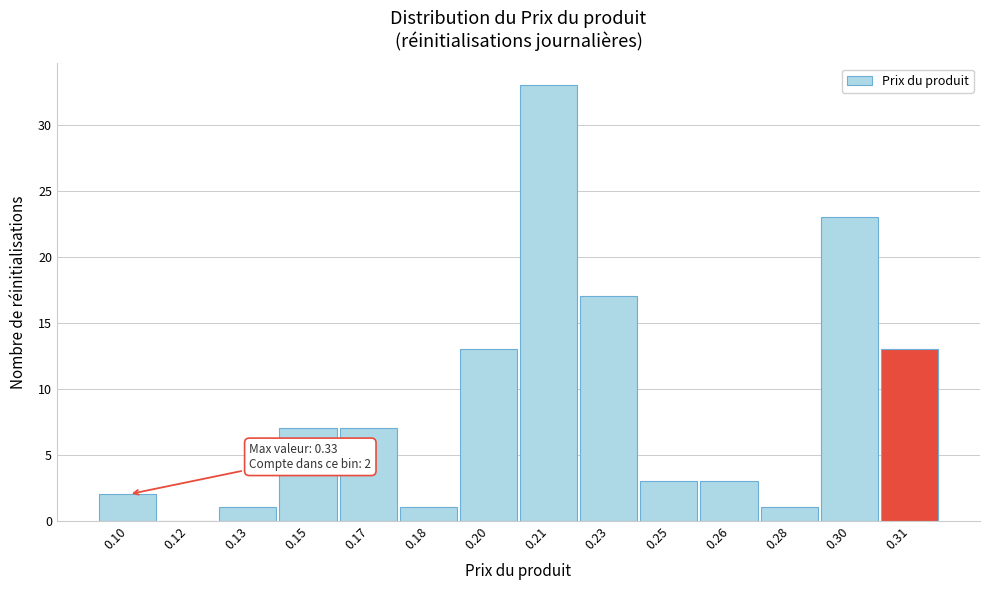

Reading left to right, list all the values displayed in this chart.

0.10=2	0.12=0	0.13=1	0.15=7	0.17=7	0.18=1	0.20=13	0.21=33	0.23=17	0.25=3	0.26=3	0.28=1	0.30=23	0.31=13